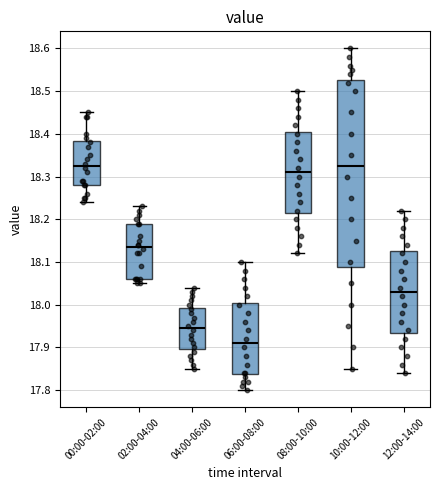

Which box has the lowest median line?

06:00-08:00